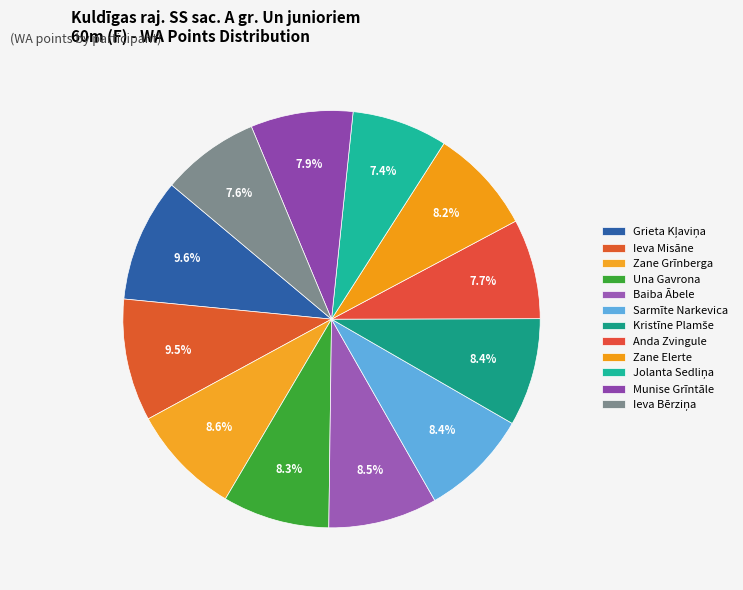

Which slice is the smallest?

Jolanta Sedliņa